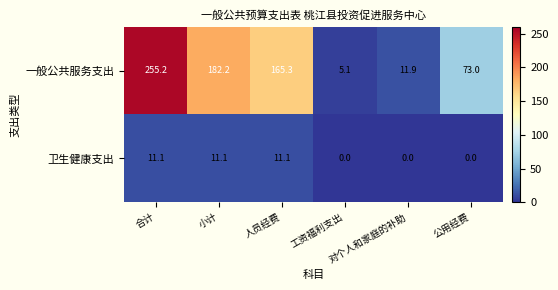

What is the lowest value of the 一般公共服务支出 series?

5.1